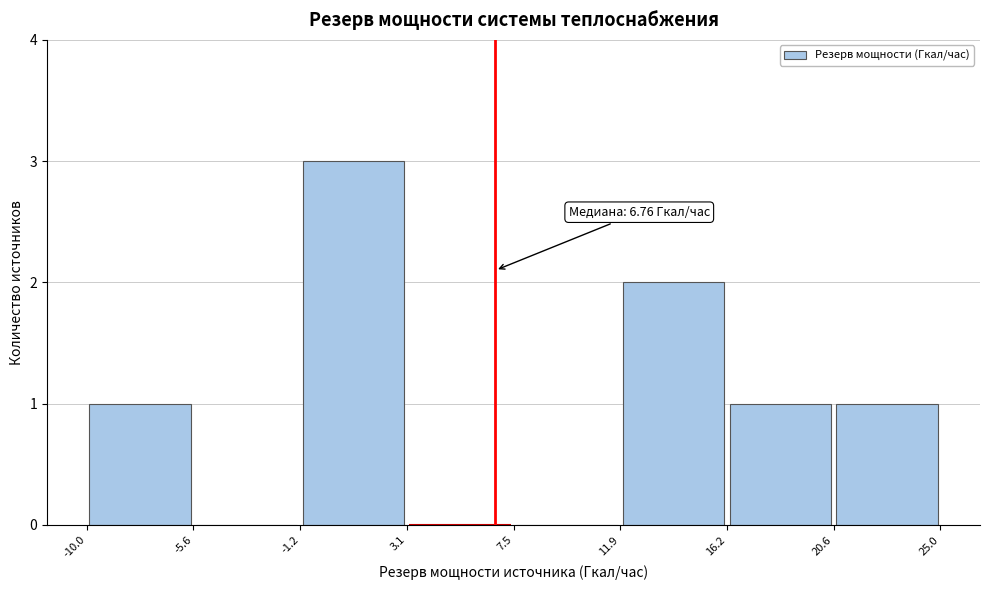

Which range on the x-axis has the tallest bar?

-1.2 to 3.1